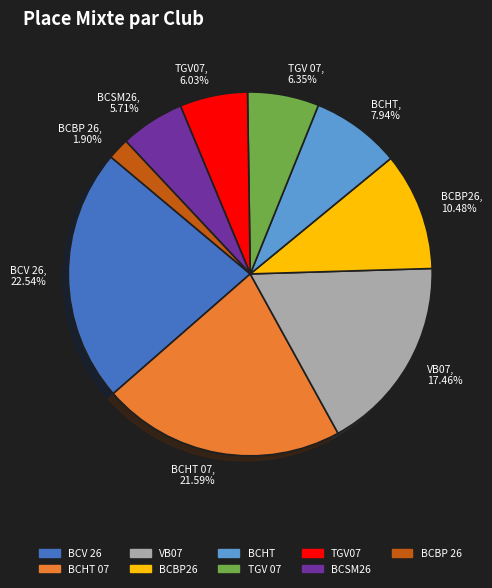

How many slices are in this pie chart?

9